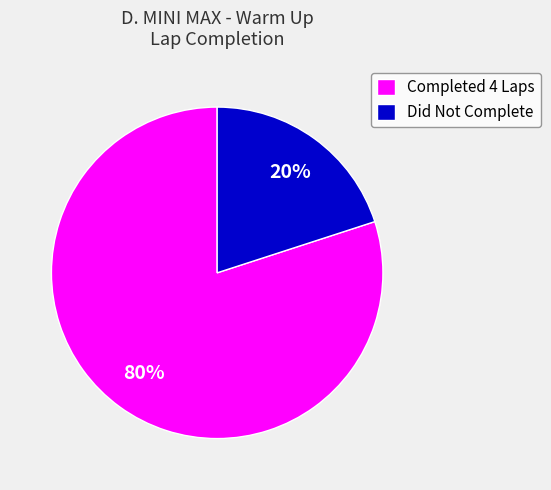

Rank the categories by value from lowest to highest.

Did Not Complete, Completed 4 Laps